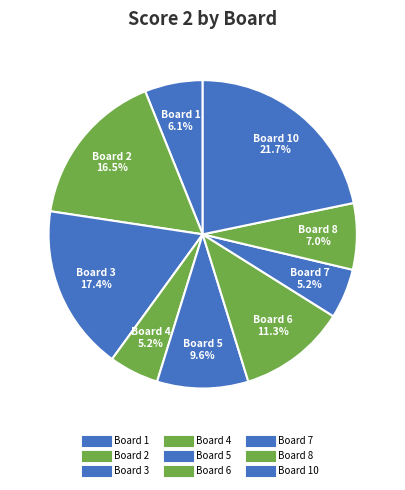

Count the number of slices in the pie.

9